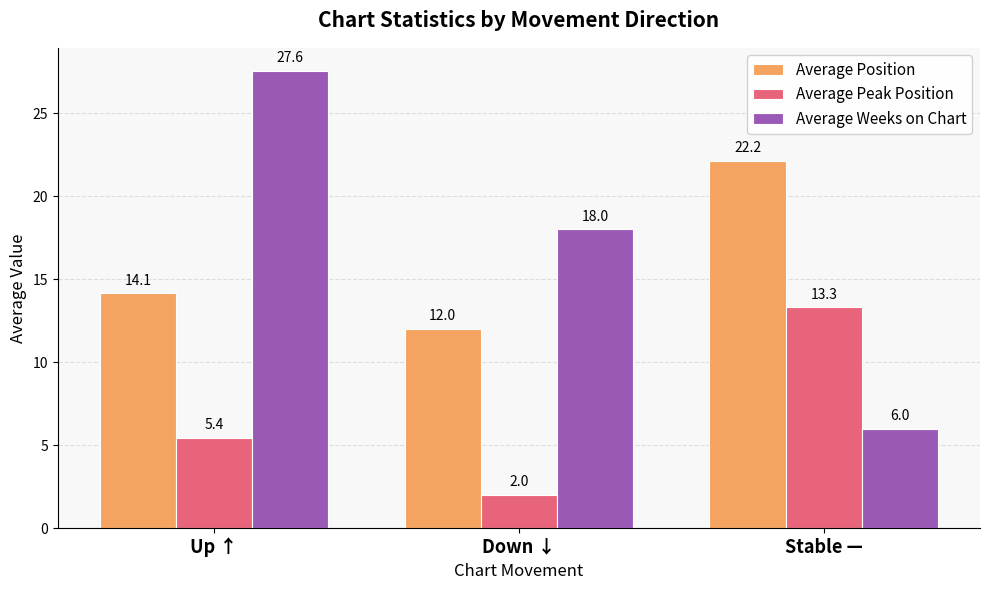

Is it true that Average Peak Position equals 13.3 at Stable —?

True